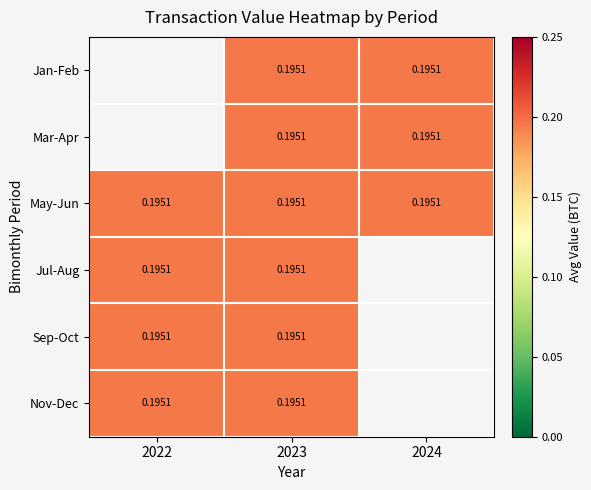

List the series in order of their overall mean, lowest first.

Jan-Feb, Mar-Apr, May-Jun, Jul-Aug, Sep-Oct, Nov-Dec